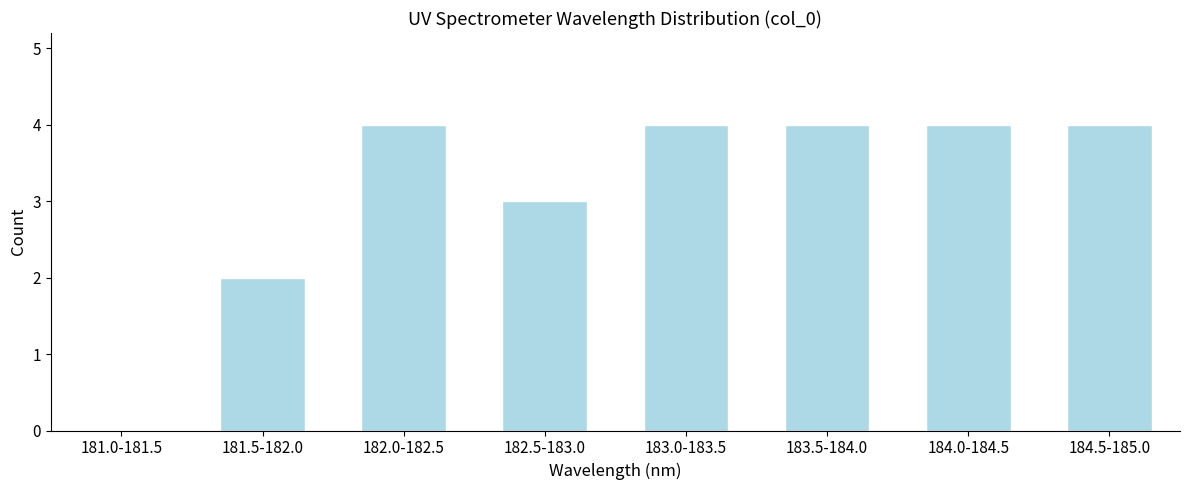

Reading left to right, what are all the values shown in this chart?

181.0-181.5=0	181.5-182.0=2	182.0-182.5=4	182.5-183.0=3	183.0-183.5=4	183.5-184.0=4	184.0-184.5=4	184.5-185.0=4